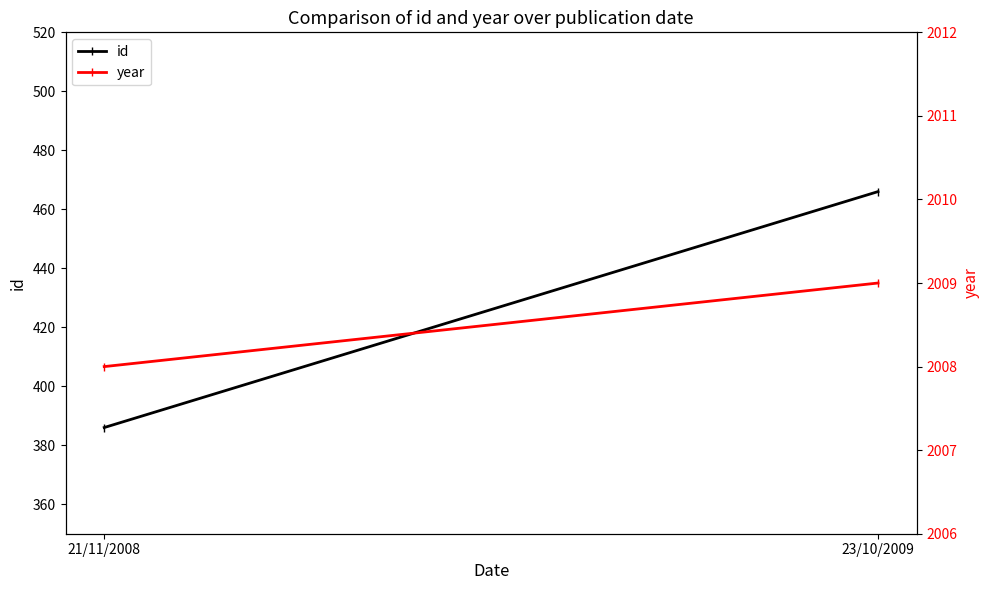

Which series has the largest total across all categories?

year